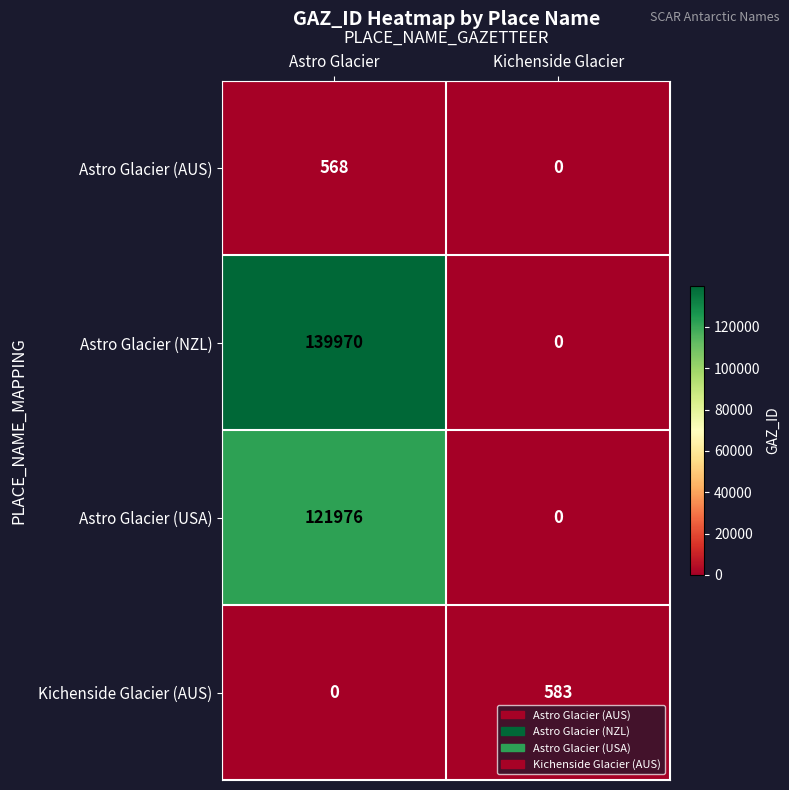

Which category has the lowest value in the Astro Glacier (NZL) series?

Kichenside Glacier